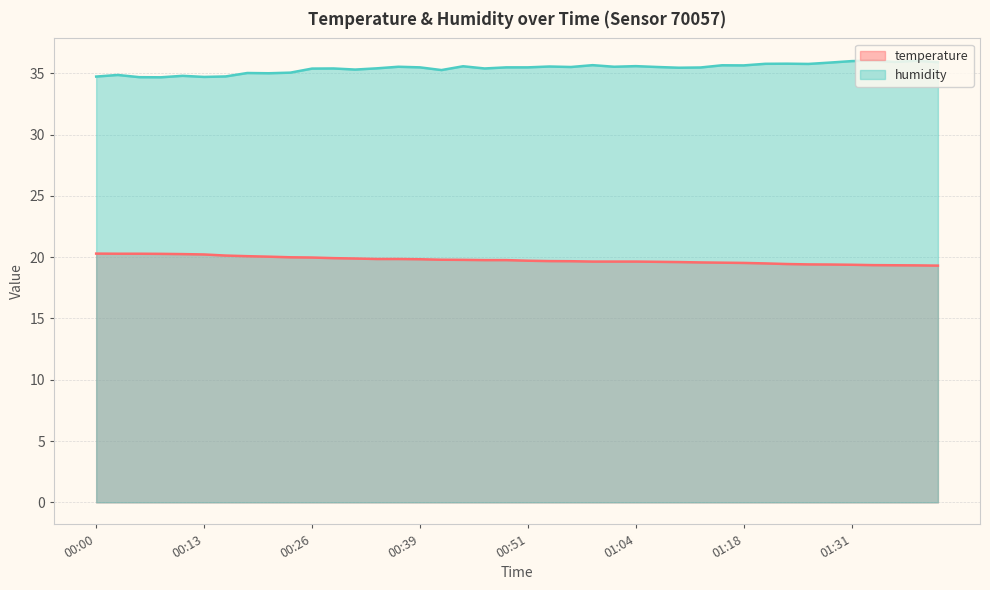

True or false: temperature has more than 2 points higher than both neighbors.

False